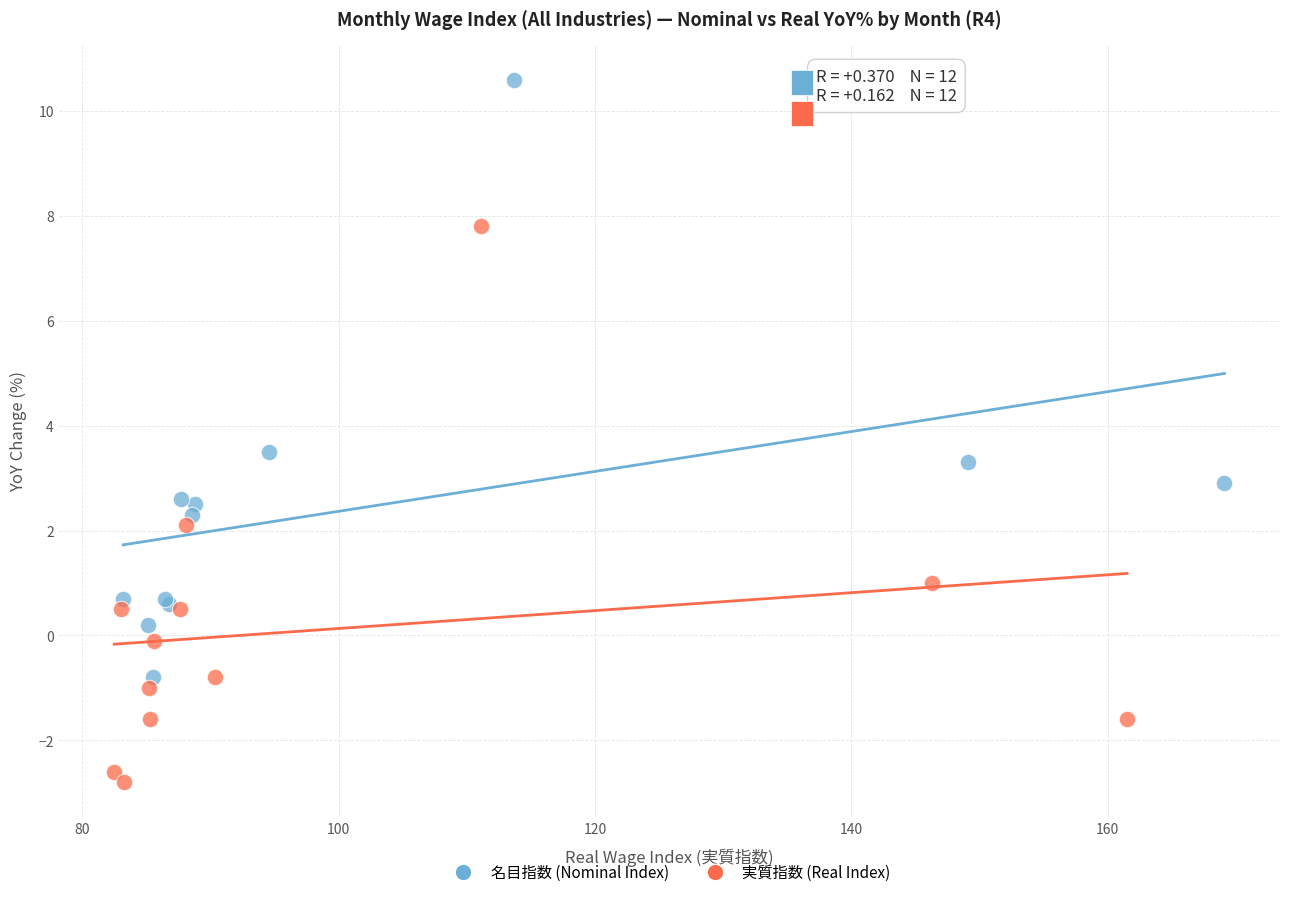

Which series contains the highest Y value?

名目指数 (Nominal Index)